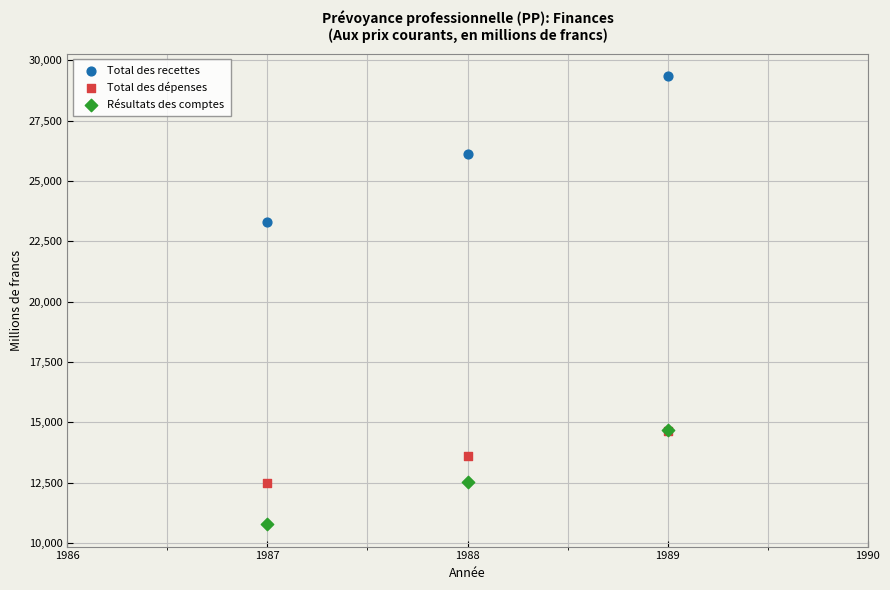

What are all the series names shown in the legend?

Total des recettes, Total des dépenses, Résultats des comptes